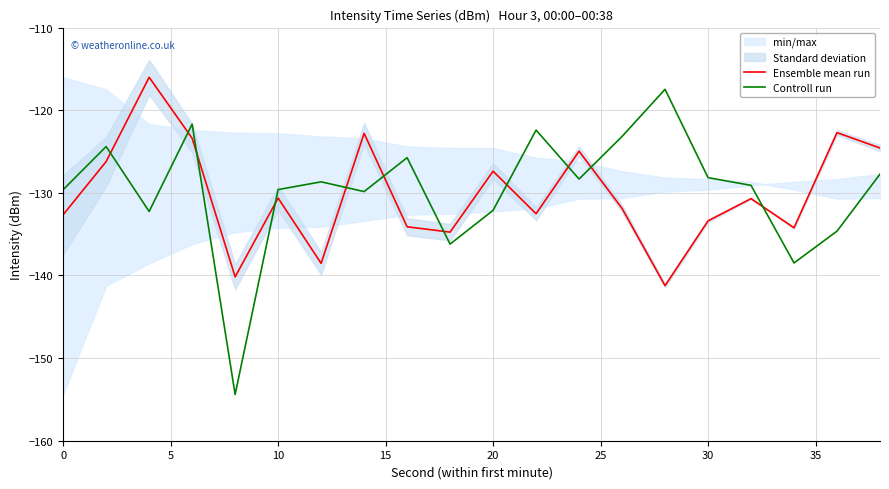

What is the lowest value of the Controll run series?

-154.4